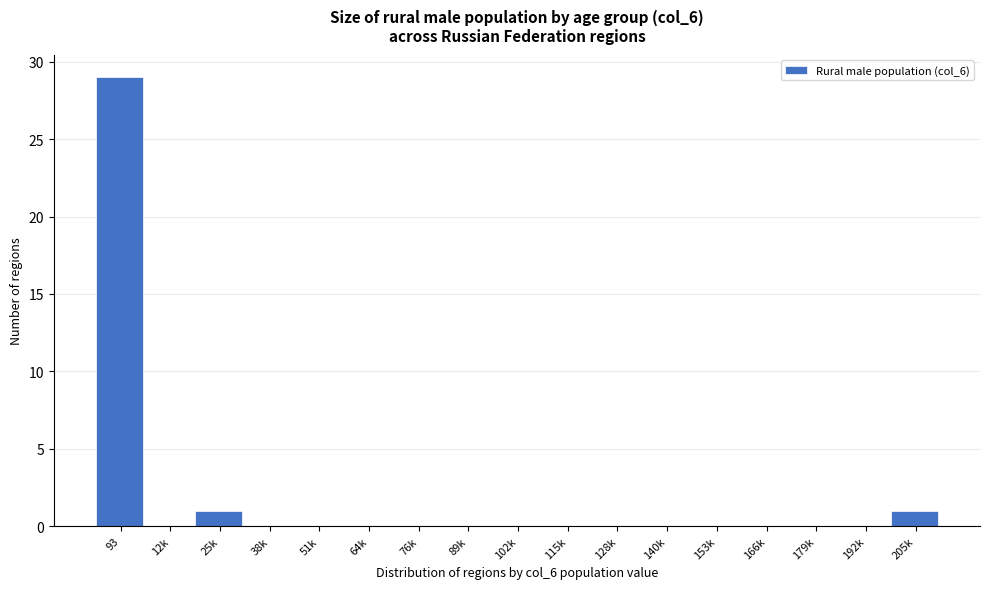

Reading left to right, transcribe all the data shown in this chart.

93=29	12k=0	25k=1	38k=0	51k=0	64k=0	76k=0	89k=0	102k=0	115k=0	128k=0	140k=0	153k=0	166k=0	179k=0	192k=0	205k=1